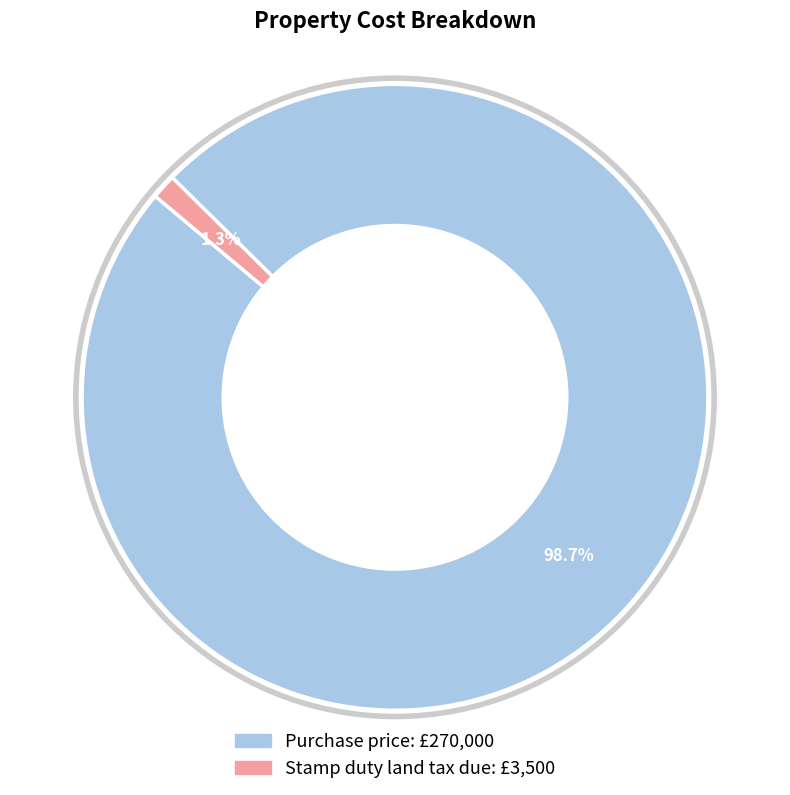

Combined, do Purchase price: and Stamp duty land tax due: account for over 50%?

Yes